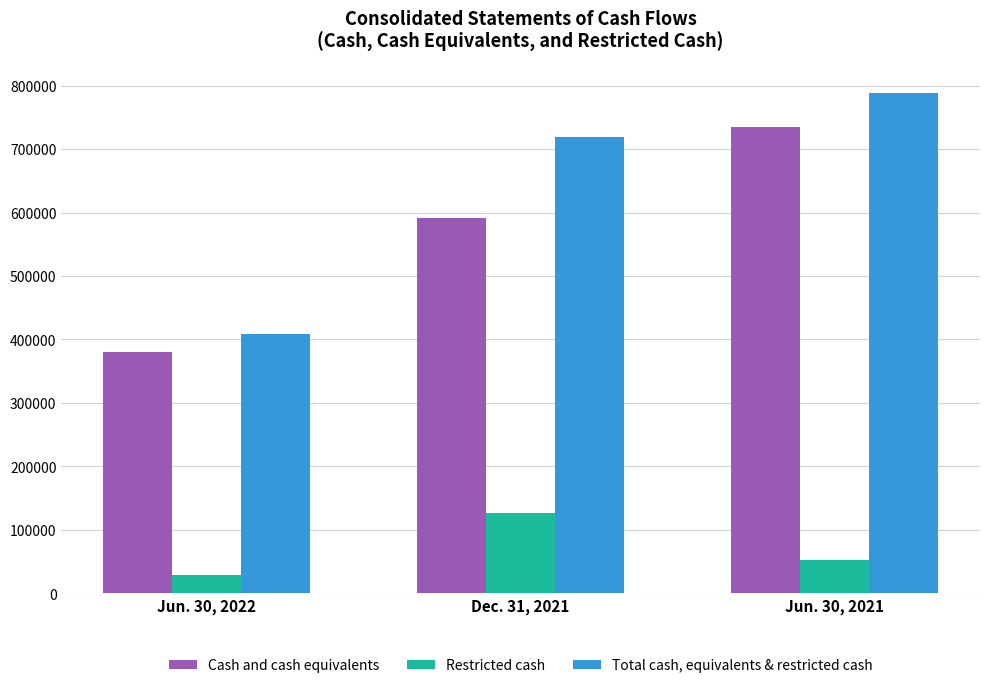

Count the Total cash, equivalents & restricted cash values in the range 408201 to 787682.

3